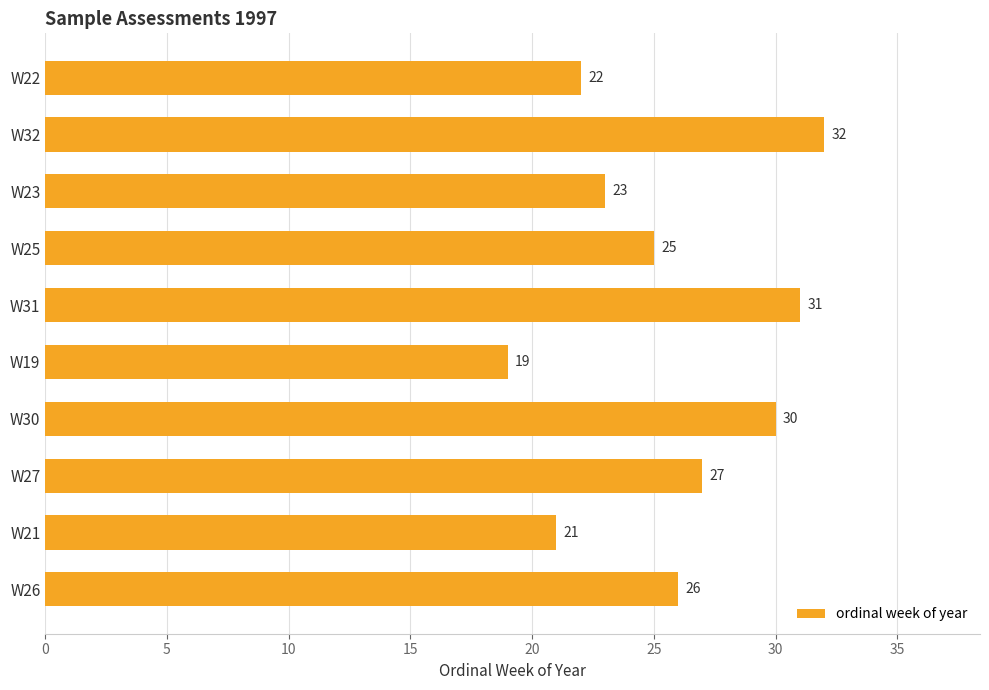

What is the label of the 6th bar from the top?

W19